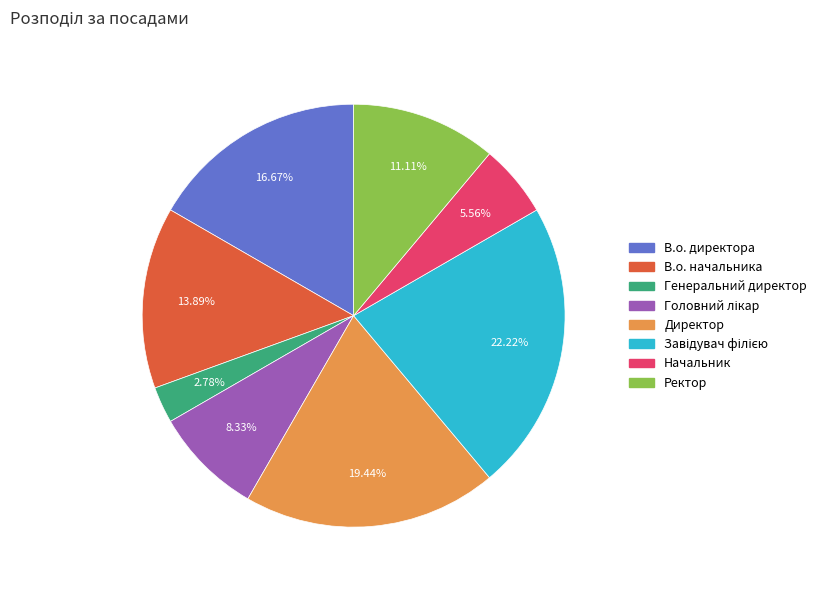

How many segments does this pie chart have?

8